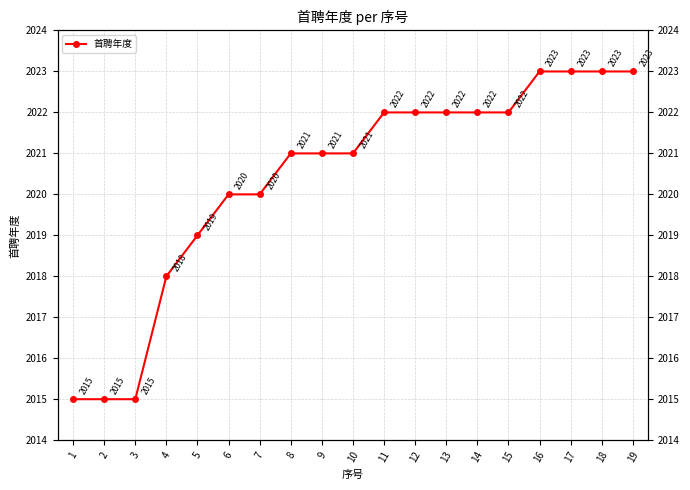

What is the minimum value shown in the chart?

2015